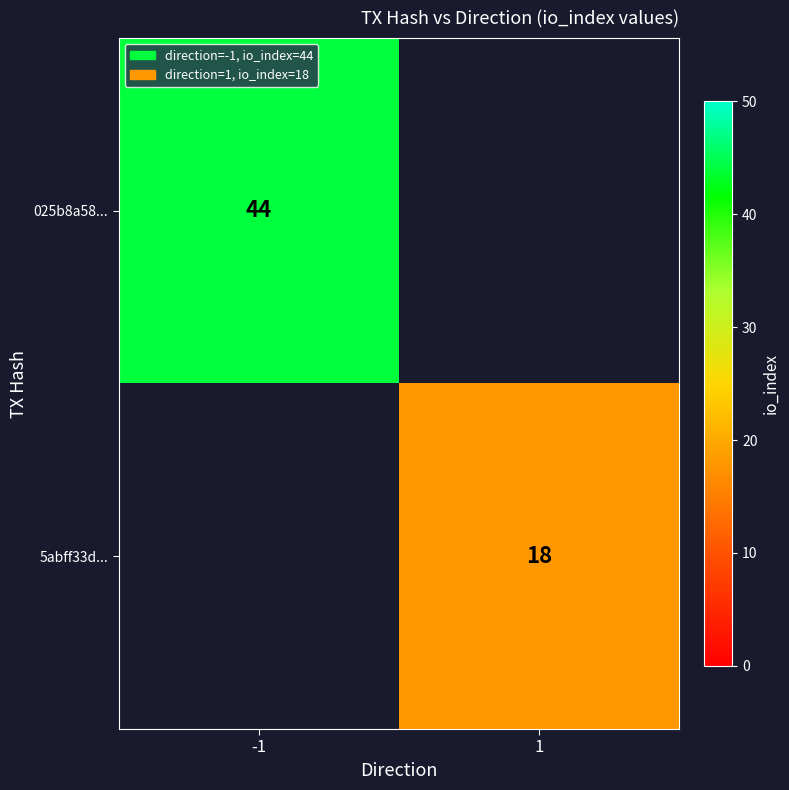

The value of 025b8a58... at -1 is 70. True or false?

False